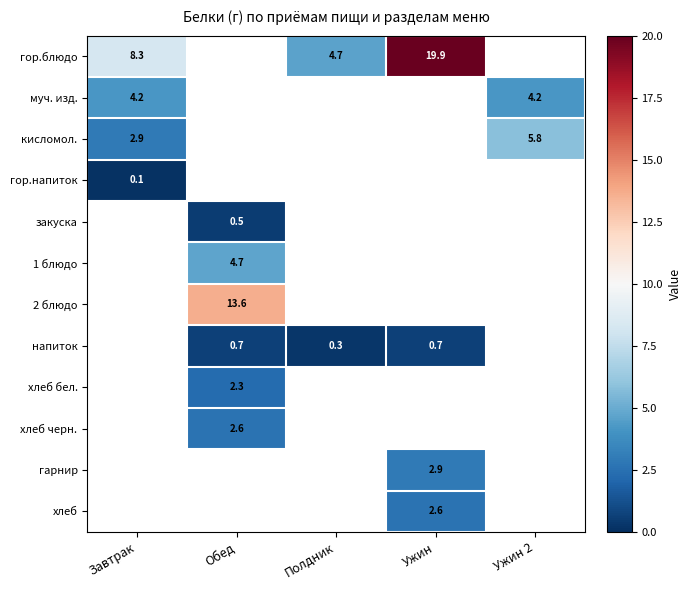

What is the difference between the напиток values at Полдник and Ужин?

0.4